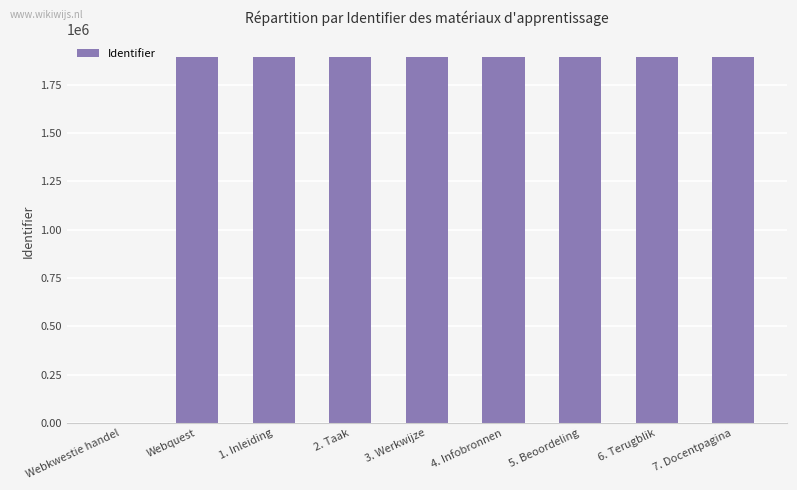

What is the sum of all values?

15129439